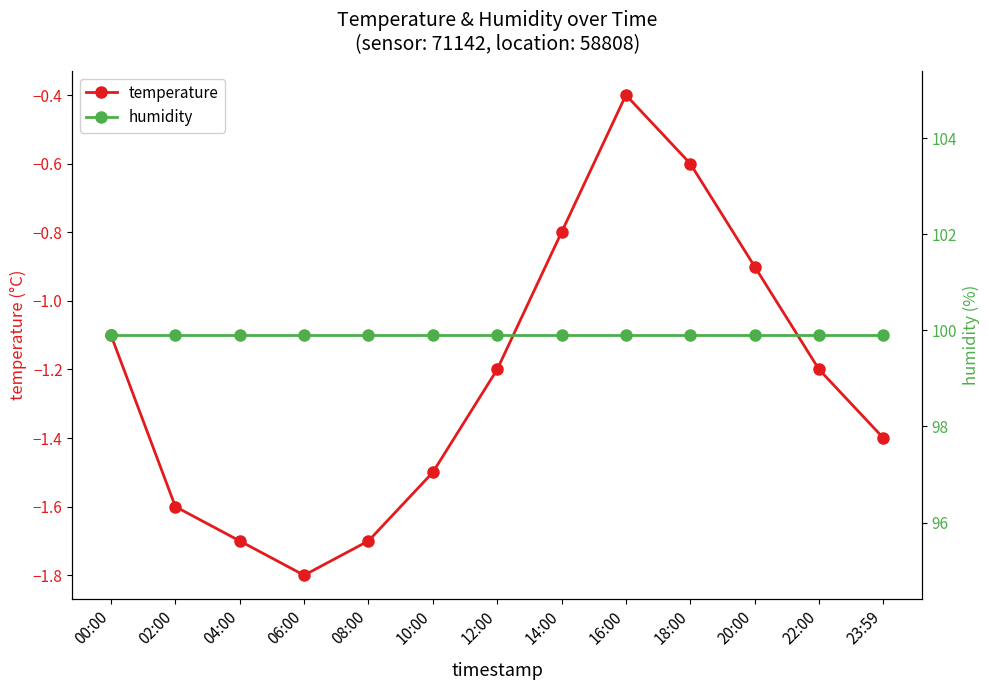

Reading left to right, list all the values displayed in this chart.

temperature: 00:00=-1.1	02:00=-1.6	04:00=-1.7	06:00=-1.8	08:00=-1.7	10:00=-1.5	12:00=-1.2	14:00=-0.8	16:00=-0.4	18:00=-0.6	20:00=-0.9	22:00=-1.2	23:59=-1.4
humidity: 00:00=99.9	02:00=99.9	04:00=99.9	06:00=99.9	08:00=99.9	10:00=99.9	12:00=99.9	14:00=99.9	16:00=99.9	18:00=99.9	20:00=99.9	22:00=99.9	23:59=99.9